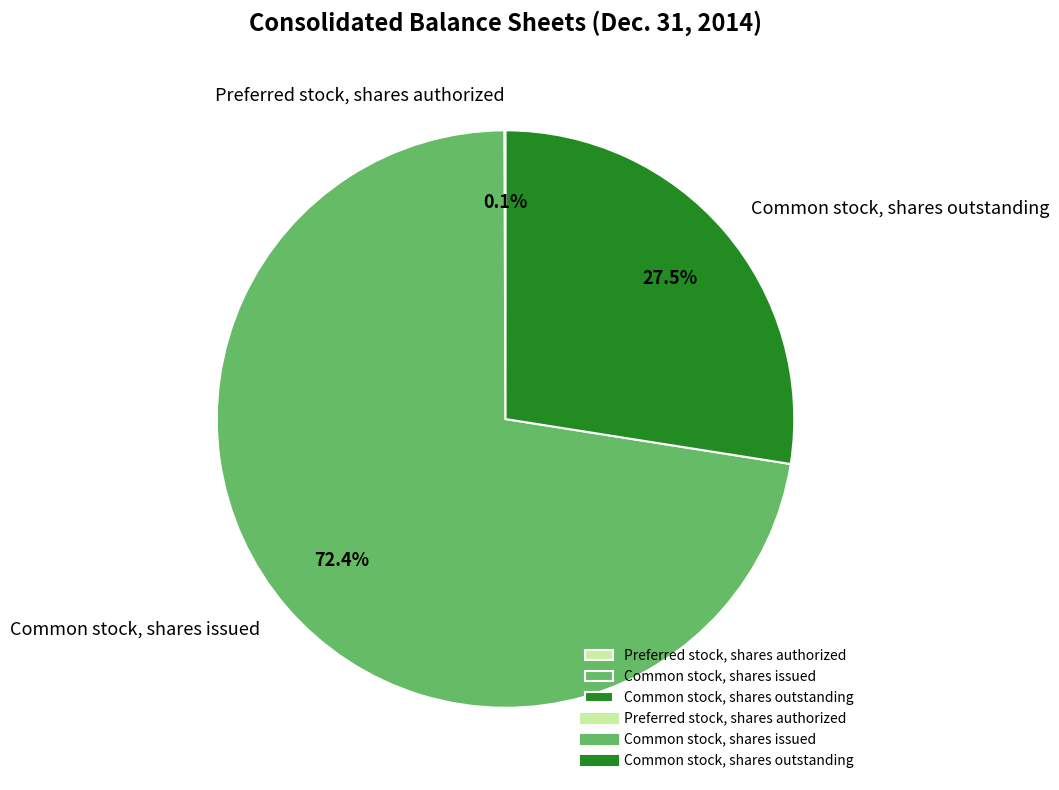

What percentage is NOT represented by Common stock, shares issued?

27.6%